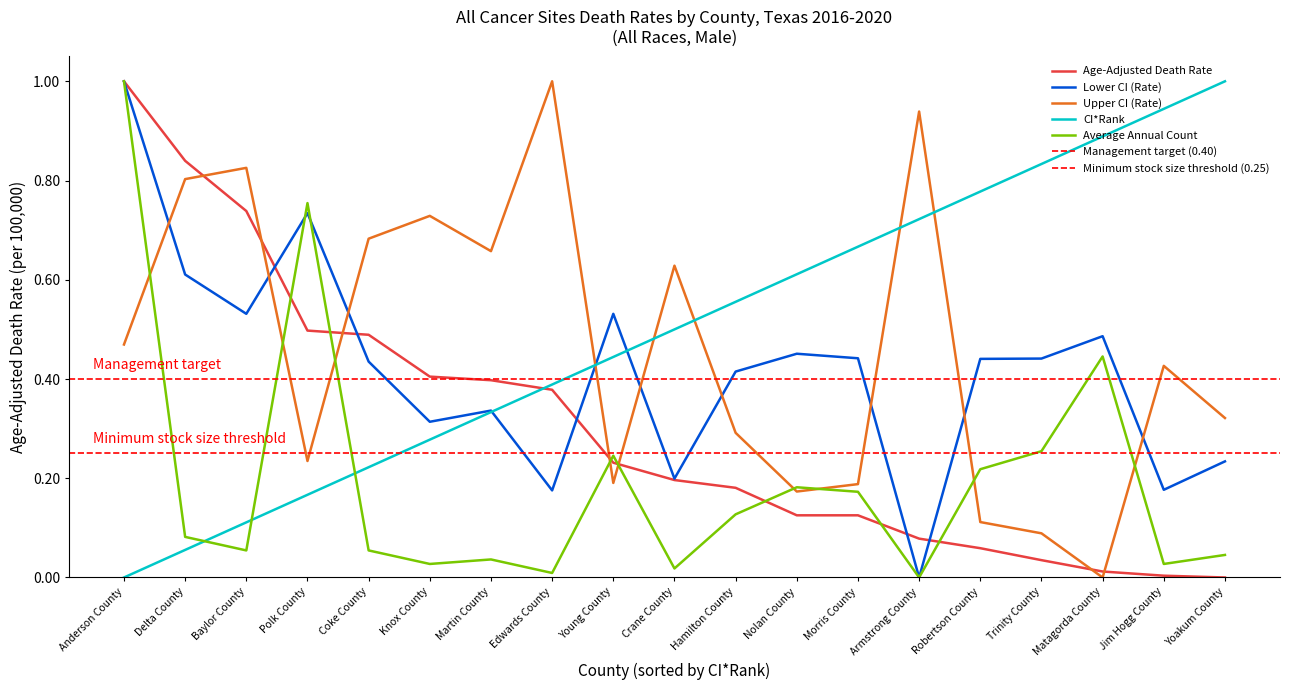

True or false: Lower CI (Rate) and CI*Rank cross at least once.

True